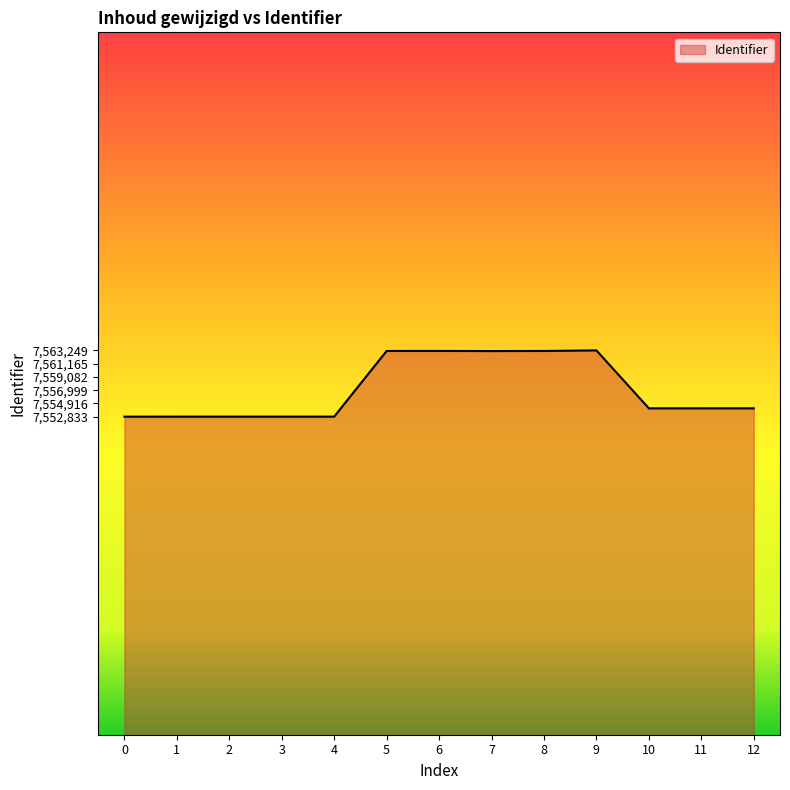

Between 12 and 7, which is larger?

7